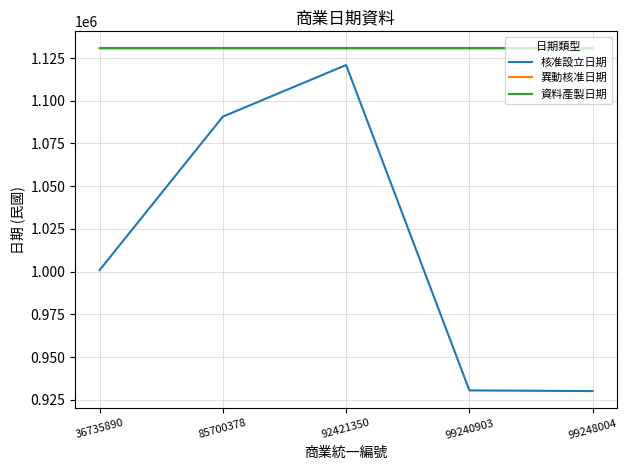

Is the value of 核准設立日期 at 99240903 greater than the value of 資料產製日期 at 92421350?

No